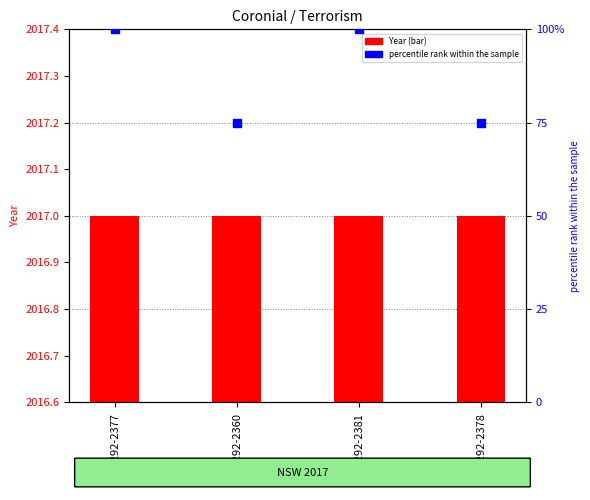

Which series contains the lowest Y value?

Year